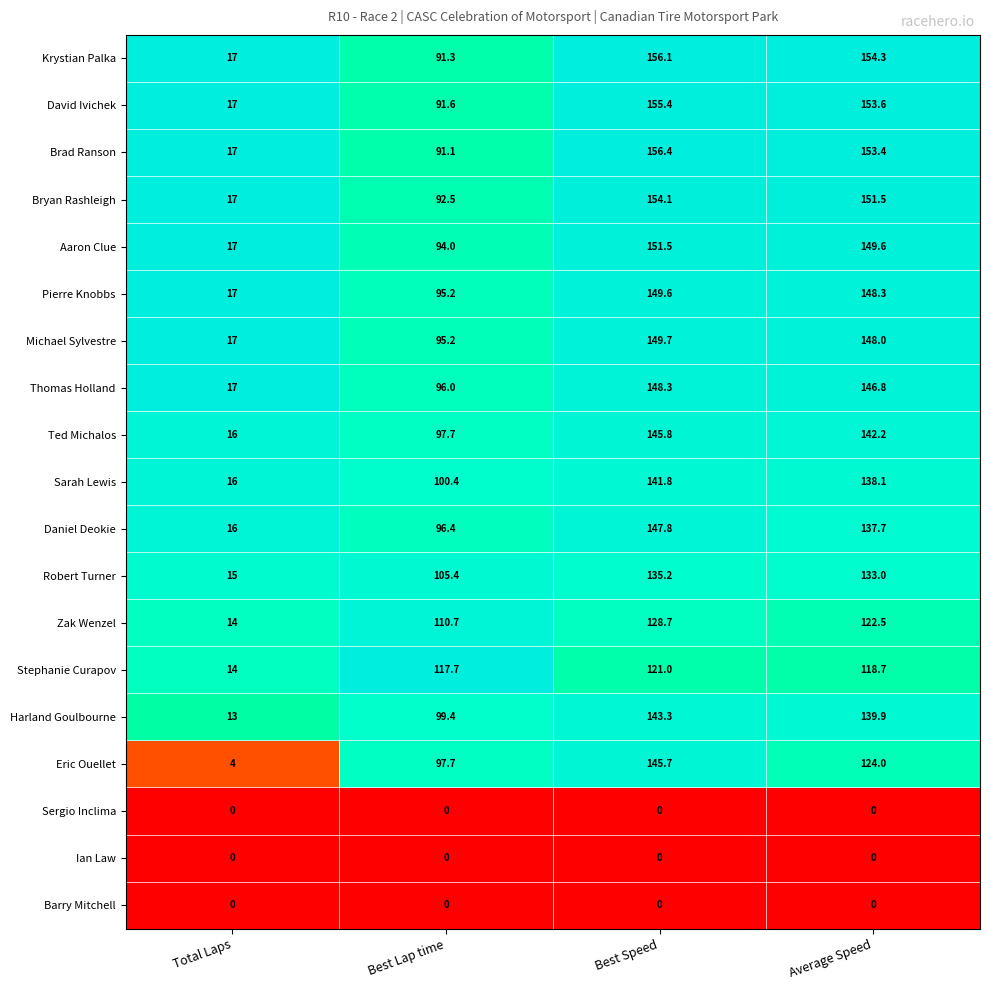

Rank the categories by Krystian Palka value from highest to lowest.

Best Speed, Average Speed, Best Lap time, Total Laps